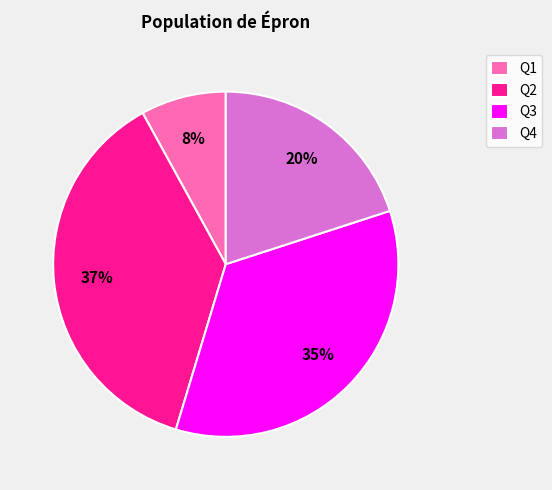

What percentage is the Q2 slice, to the nearest percent?

37%